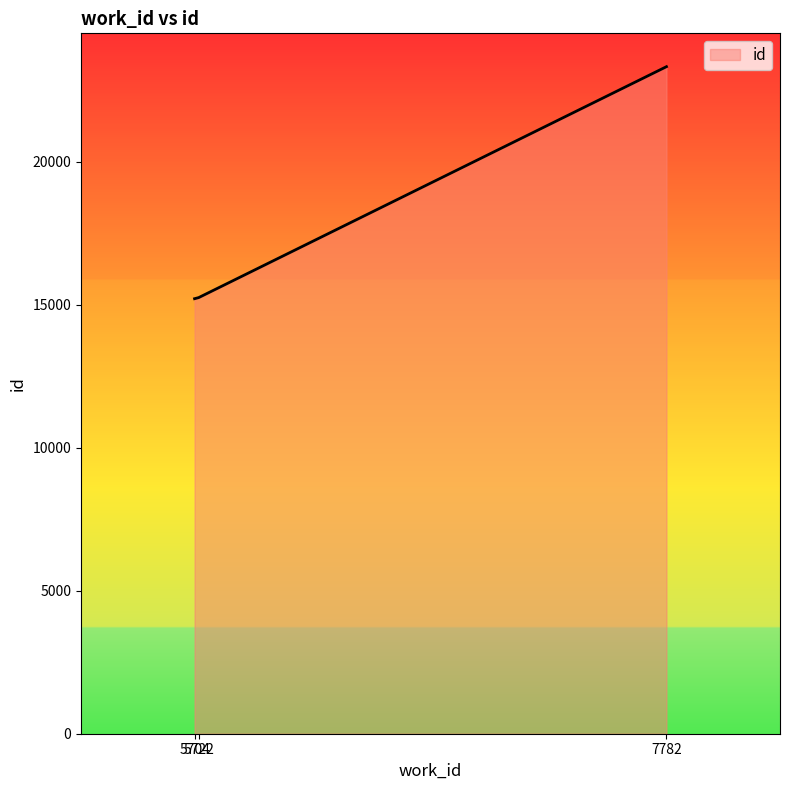

How many values are below 15252?

1